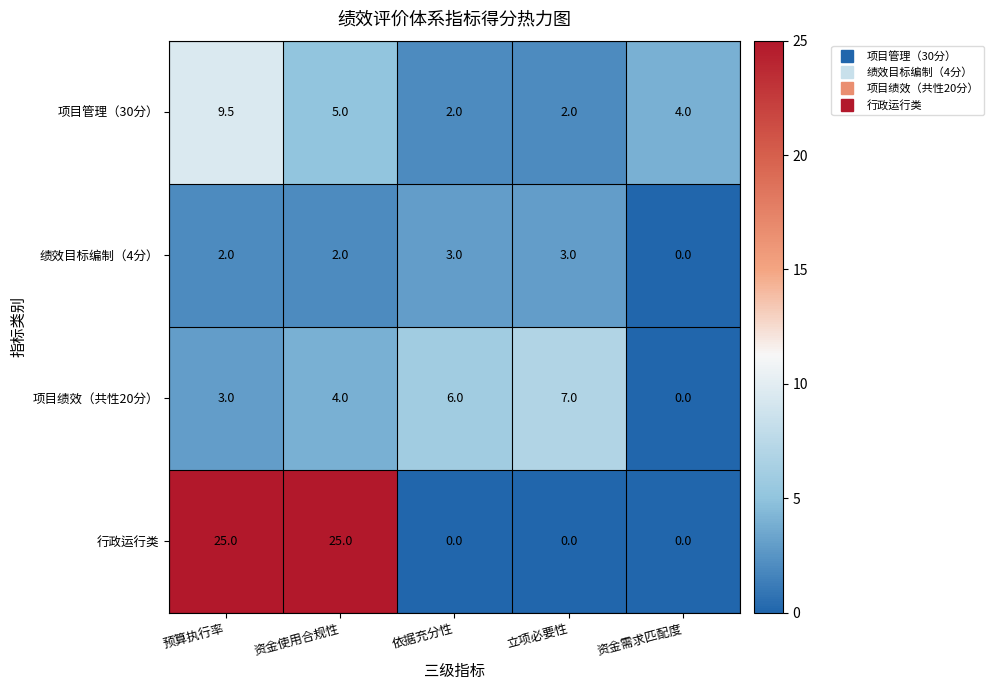

True or false: 绩效目标编制（4分） has a value of 3.1 at 资金使用合规性.

False